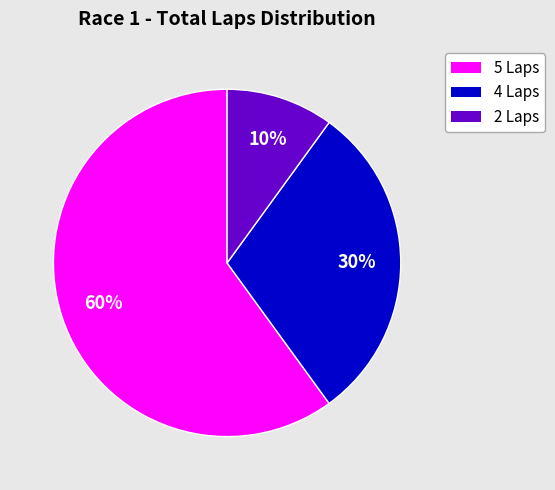

To the nearest percent, what is the average slice percentage?

33%